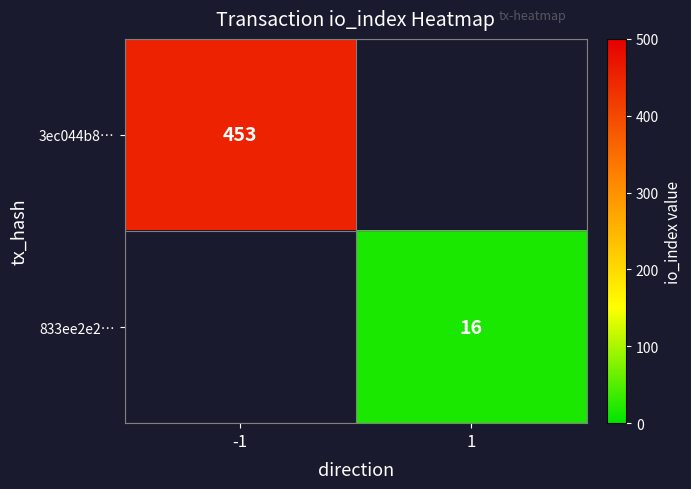

The value of 3ec044b8… at -1 is 713. True or false?

False